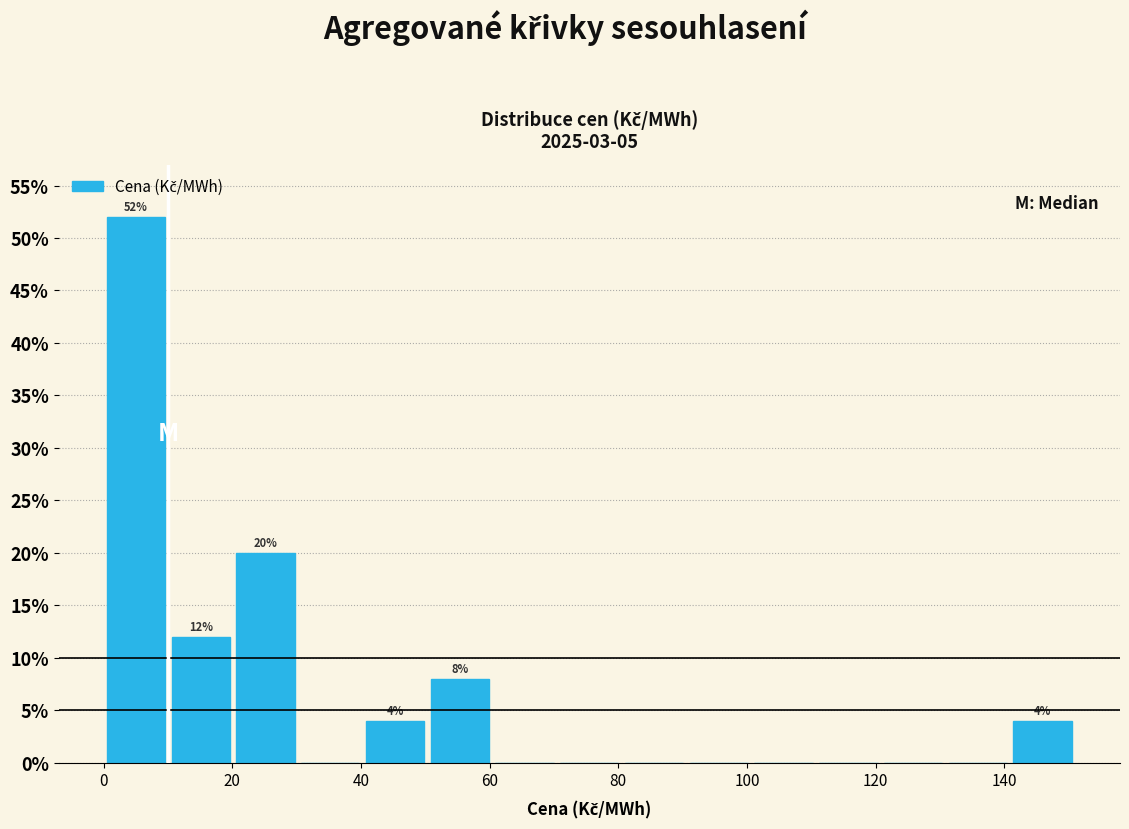

Over which range of the x-axis is the bar tallest?

0 to 10